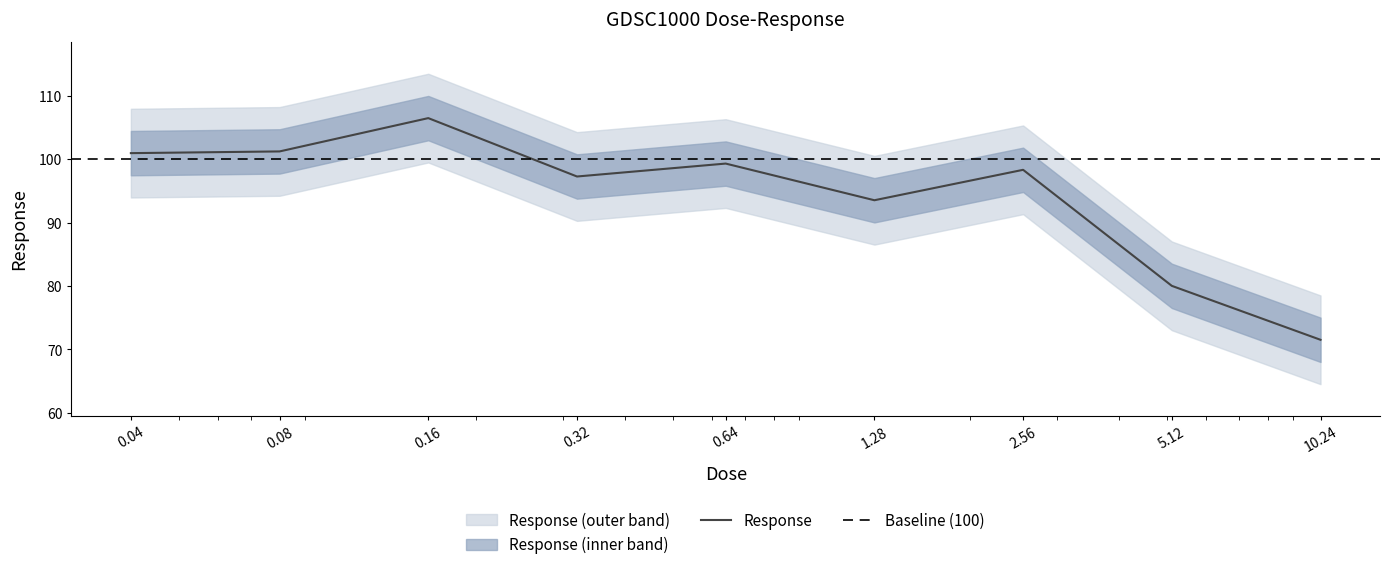

What is the sum of the values at 0.64 and 0.08?

200.6